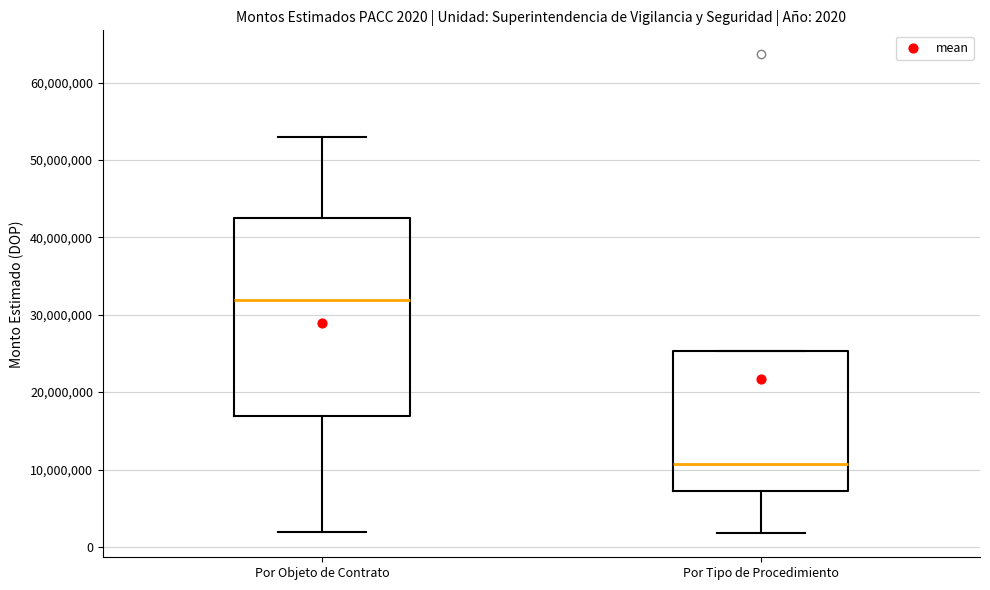

Which box's median line is the highest?

Por Objeto de Contrato